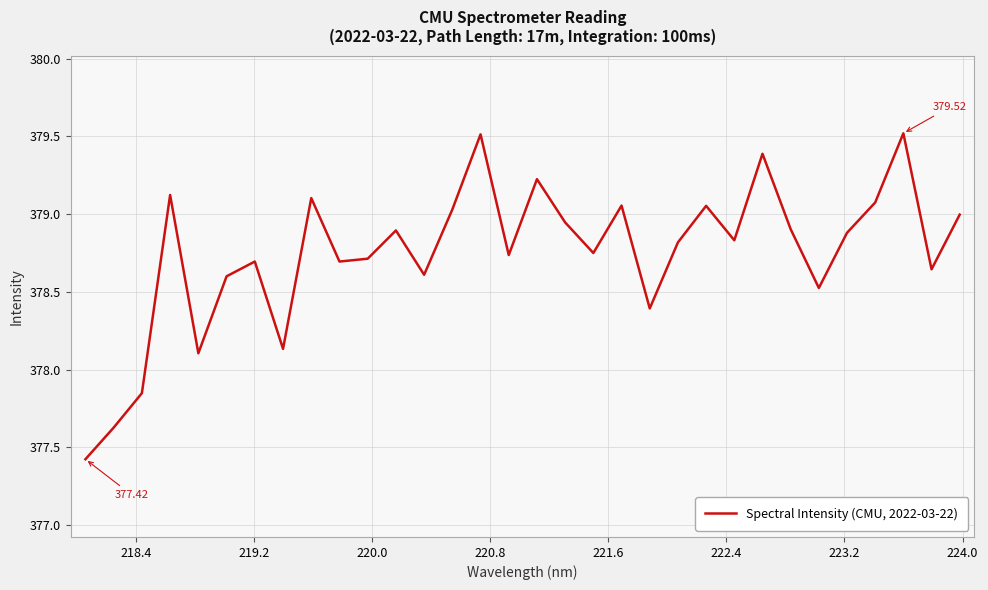

What is the difference between the maximum and minimum values?

2.1